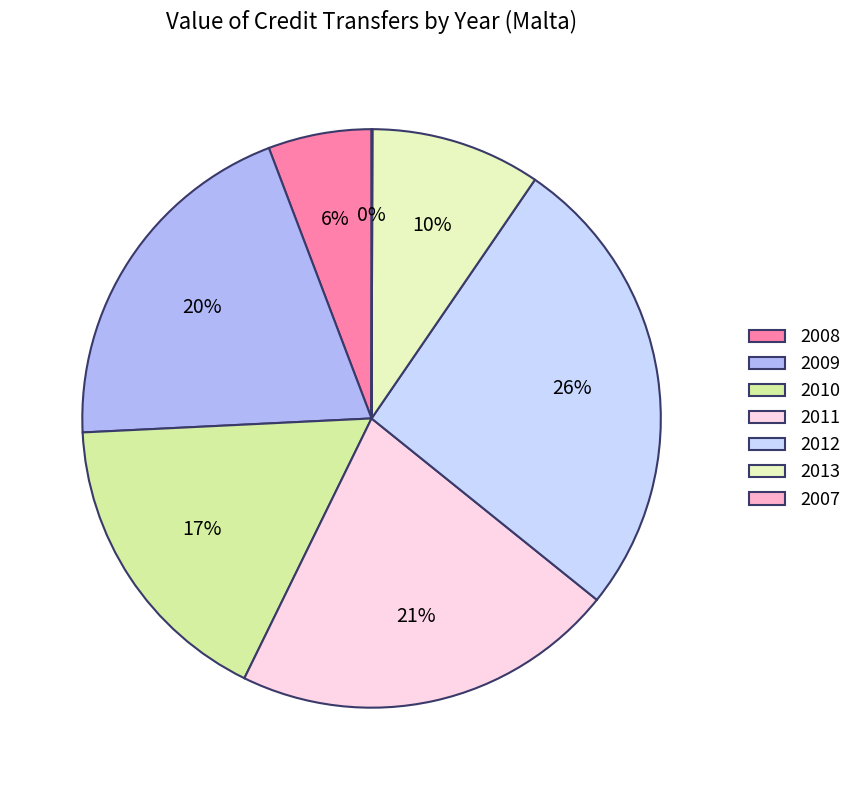

Rank the categories by value from lowest to highest.

2007, 2008, 2013, 2010, 2009, 2011, 2012